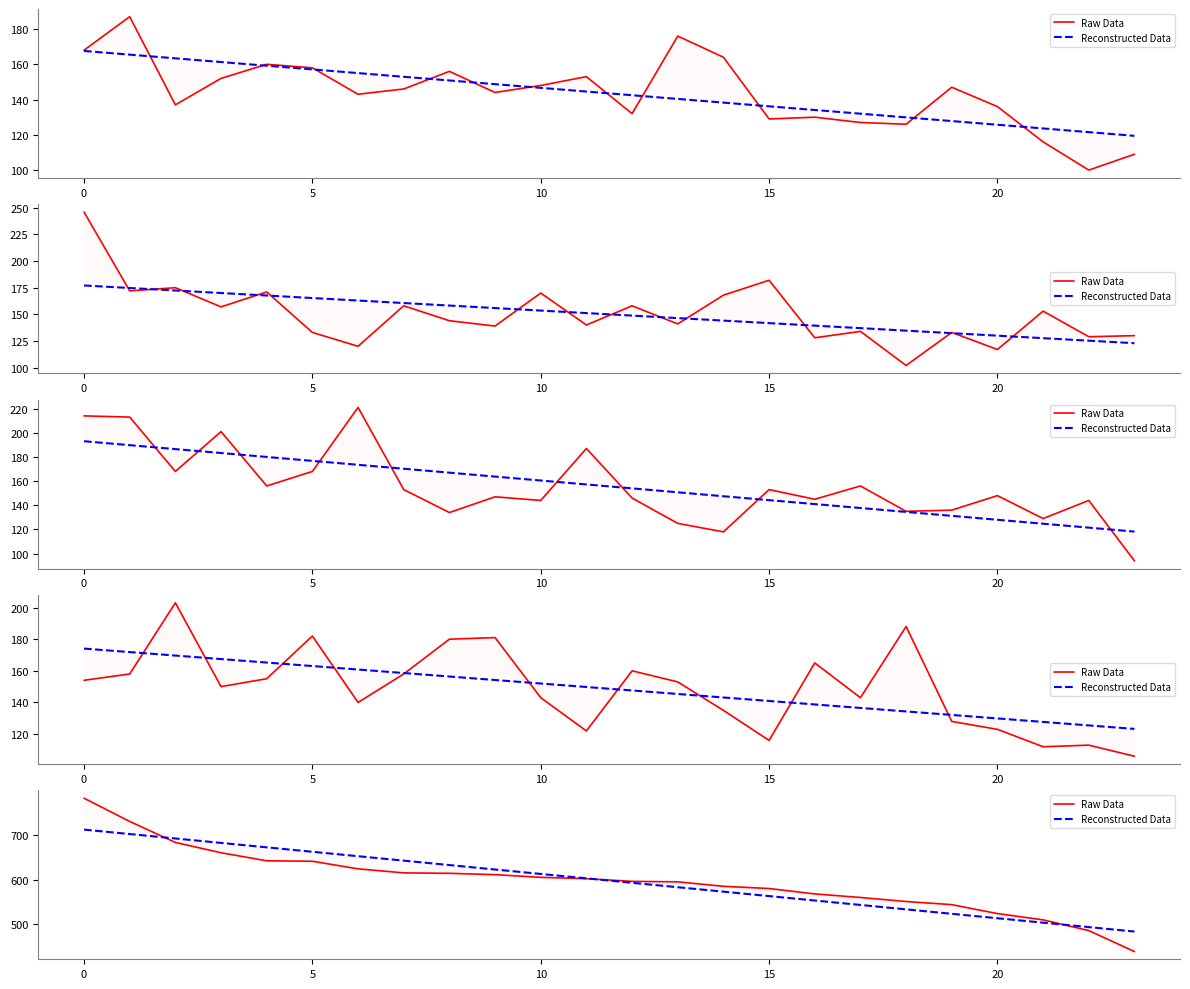

True or false: Raw Data has a value of 161.1 at 19.

False